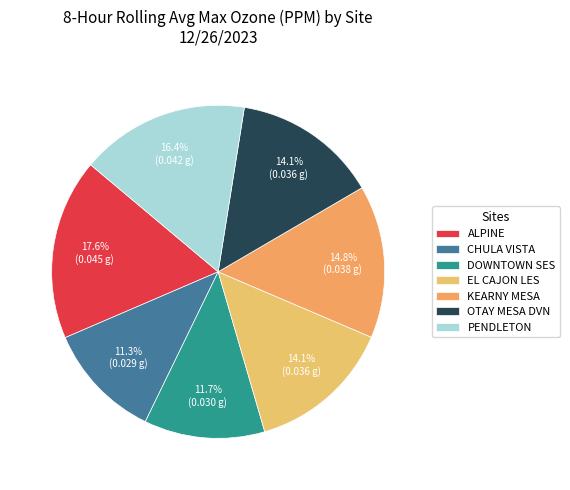

Count the number of slices in the pie.

7